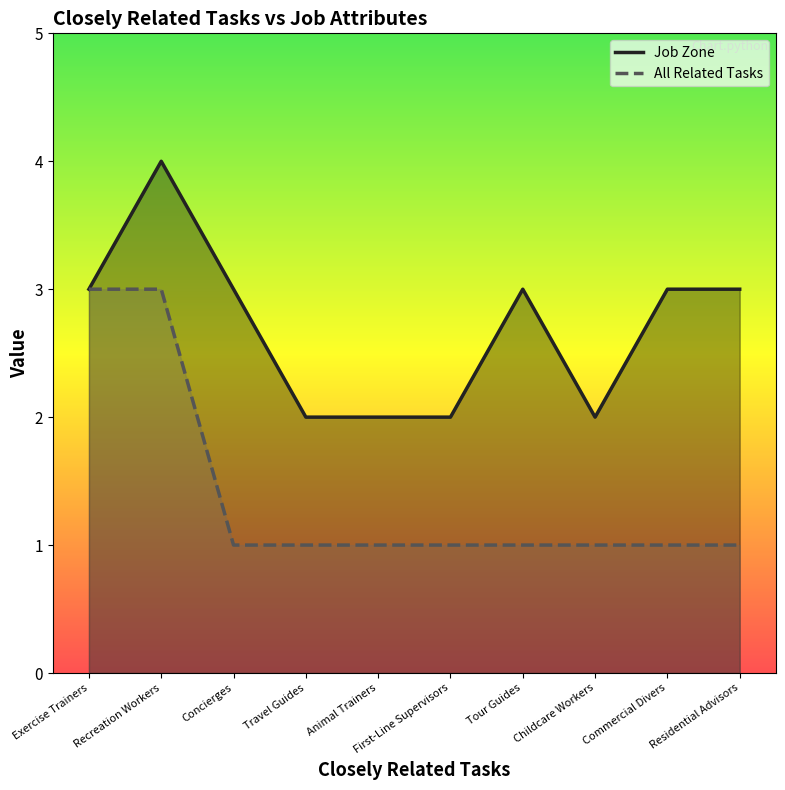

At which category is the sum across all series the highest?

Recreation Workers